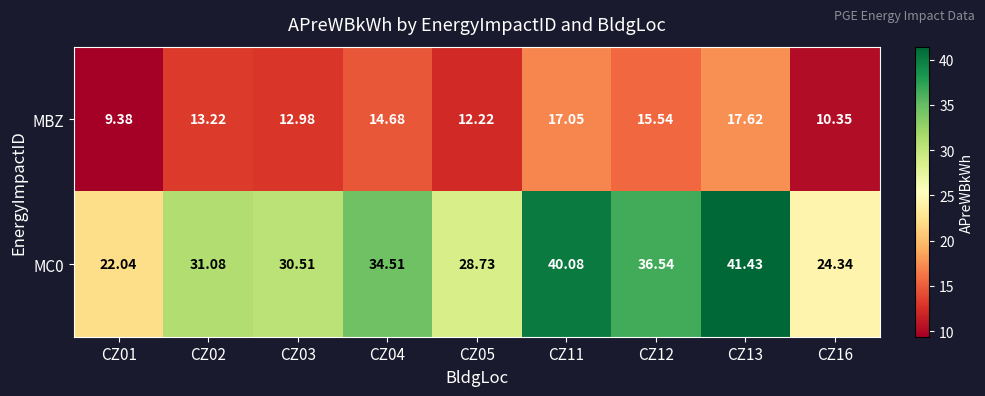

What is the greatest value displayed?

41.4